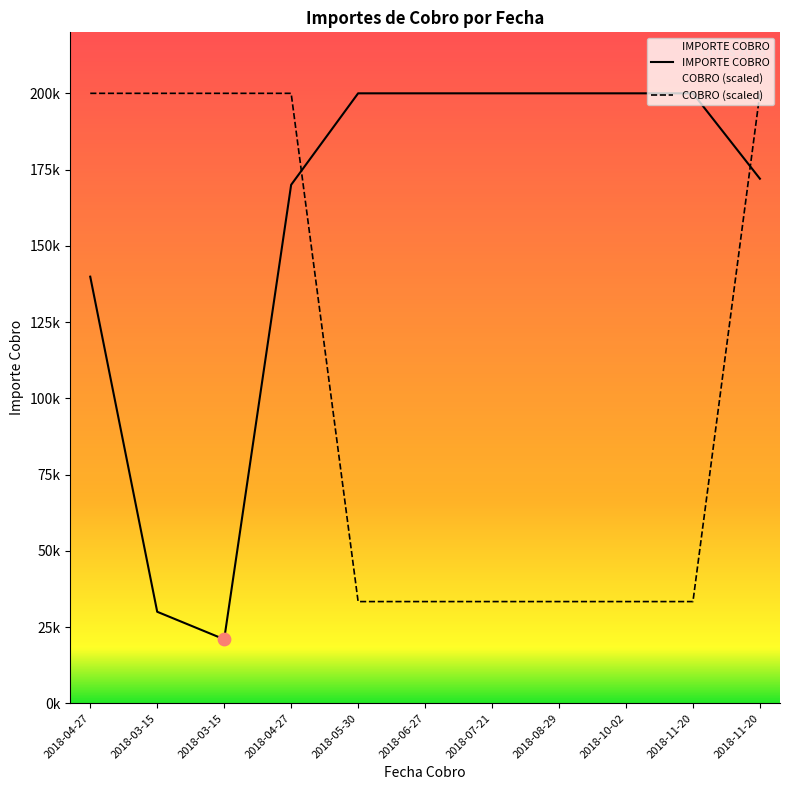

At which category is the sum across all series the highest?

2018-11-20